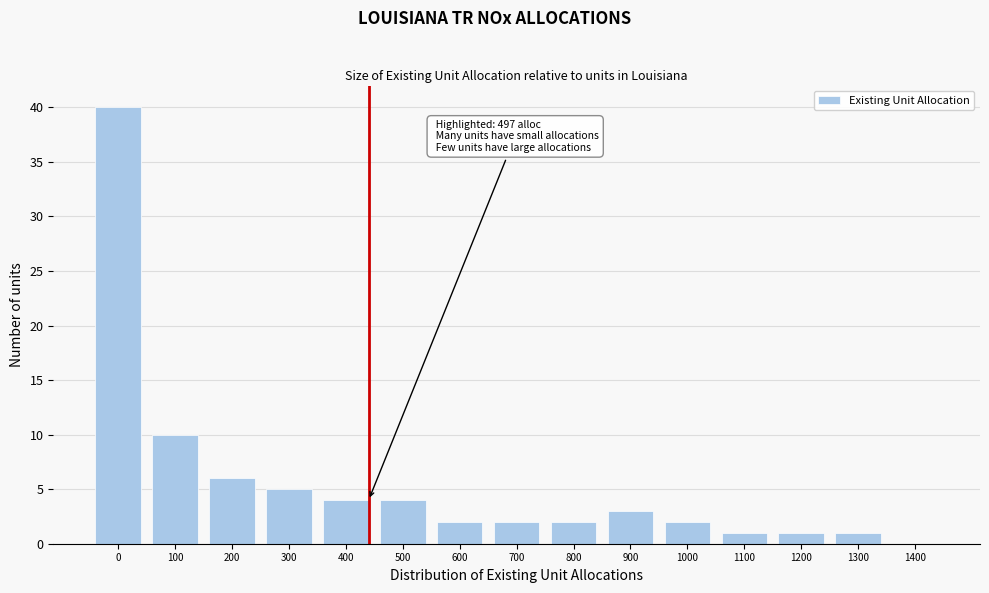

Reading left to right, transcribe all the data shown in this chart.

0=40	100=10	200=6	300=5	400=4	500=4	600=2	700=2	800=2	900=3	1000=2	1100=1	1200=1	1300=1	1400=0